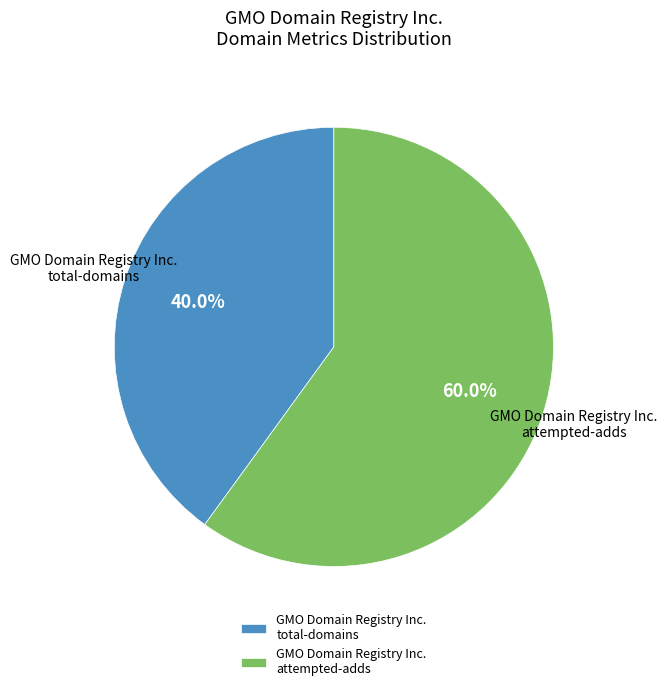

Rank the categories by value from highest to lowest.

GMO Domain Registry Inc. attempted-adds, GMO Domain Registry Inc. total-domains